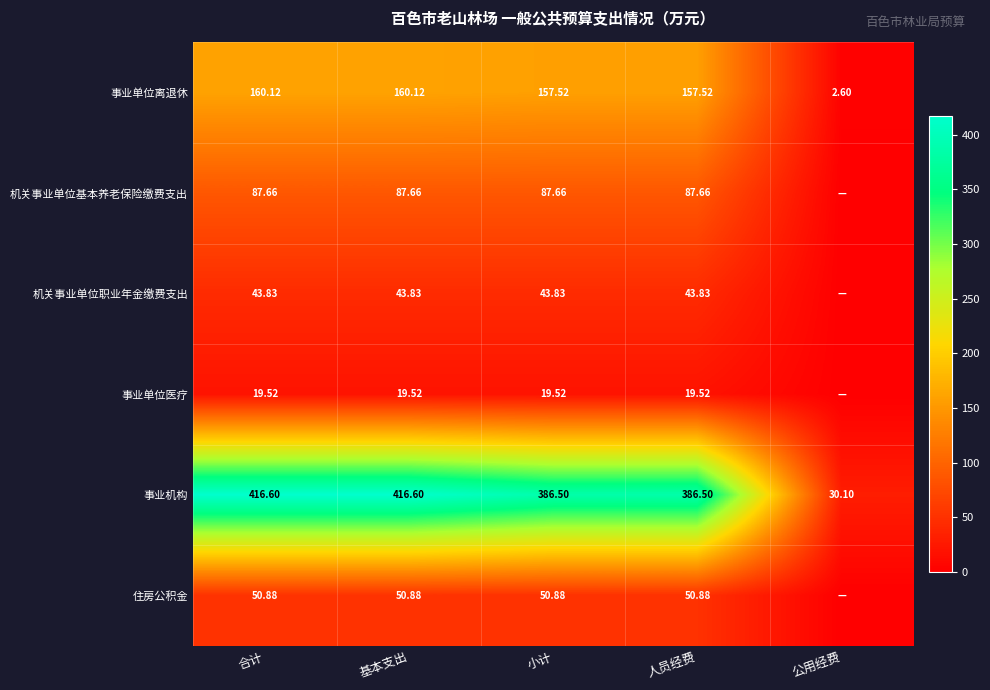

Is the value of 事业机构 at 基本支出 greater than the value of 机关事业单位基本养老保险缴费支出 at 基本支出?

Yes